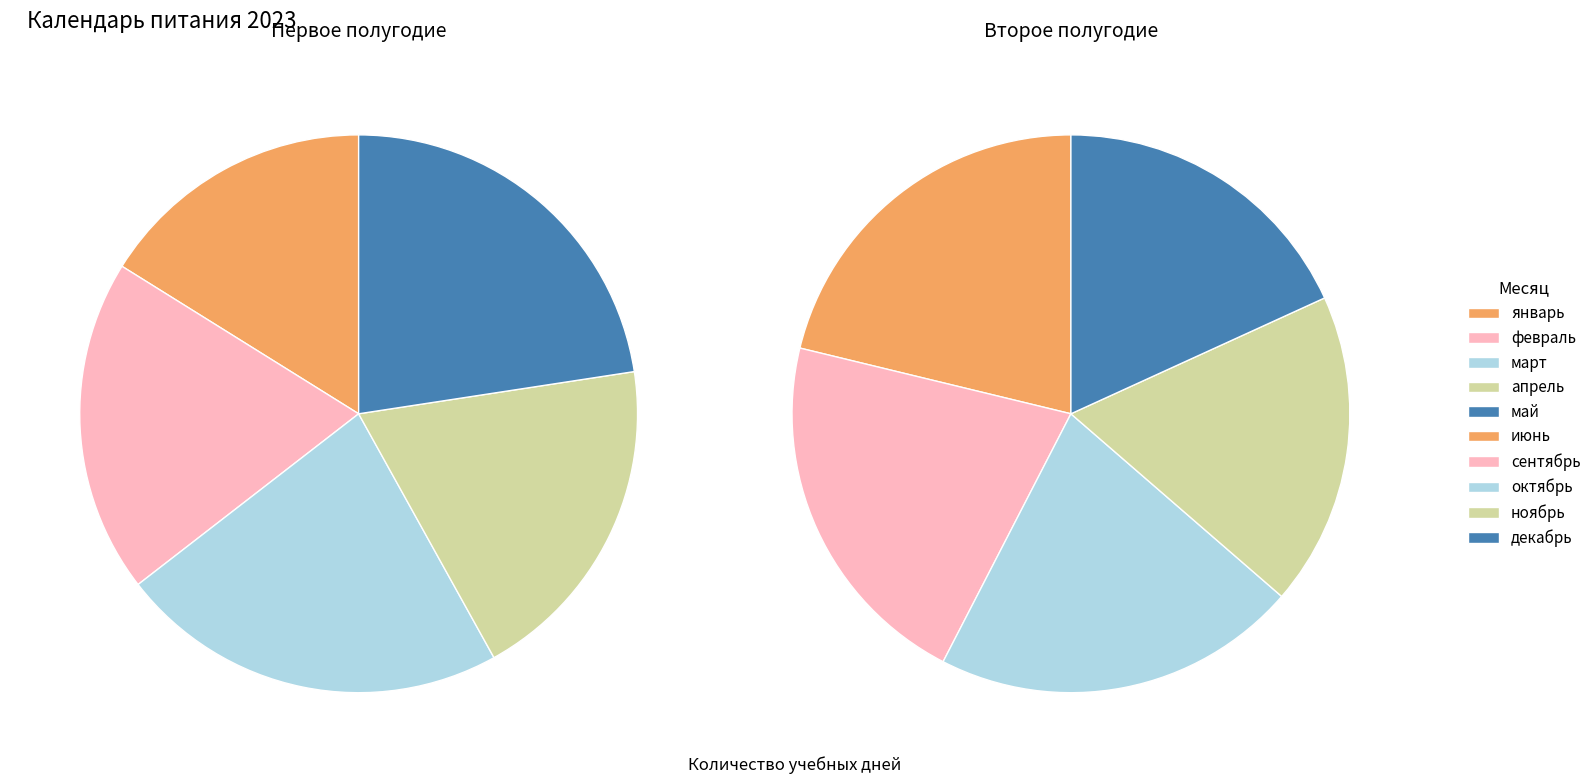

To the nearest percent, what portion does апрель represent?

9%